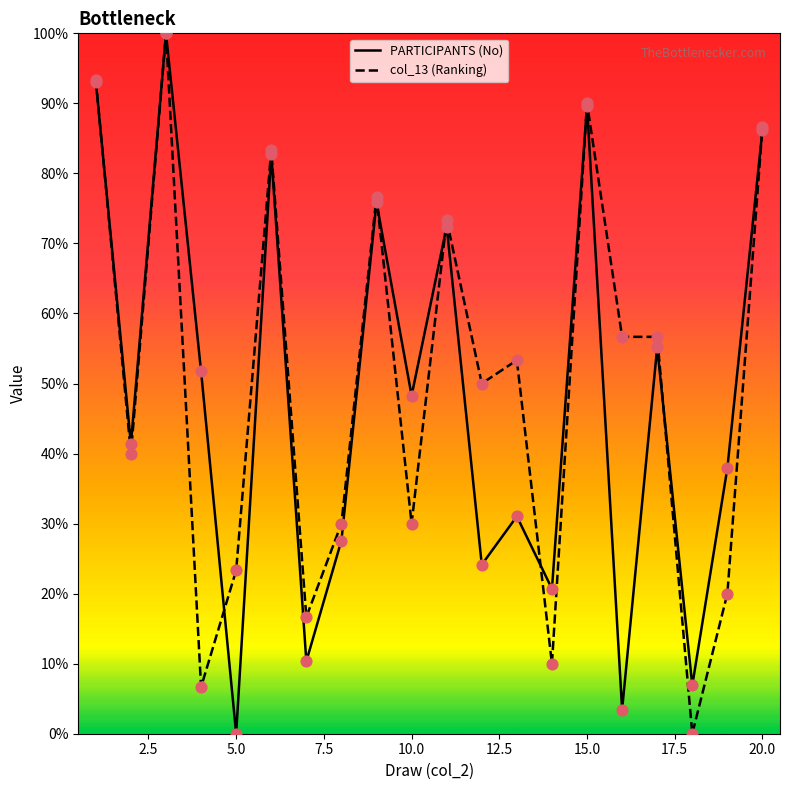

What is the maximum value for PARTICIPANTS (No)?

100.0